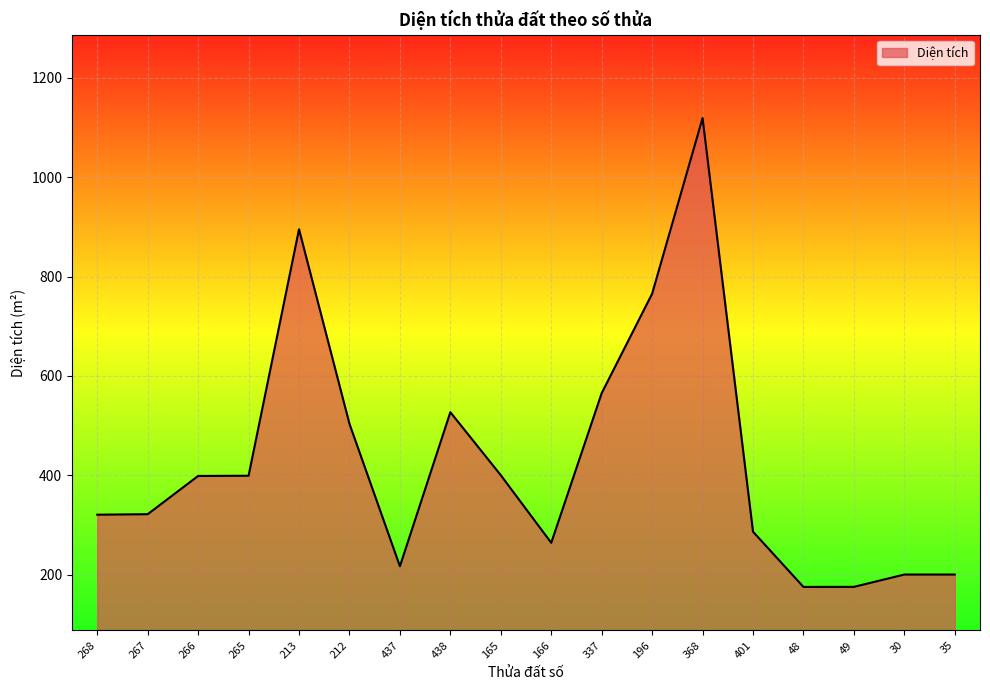

True or false: there are more than 1 points higher than both neighbors.

True